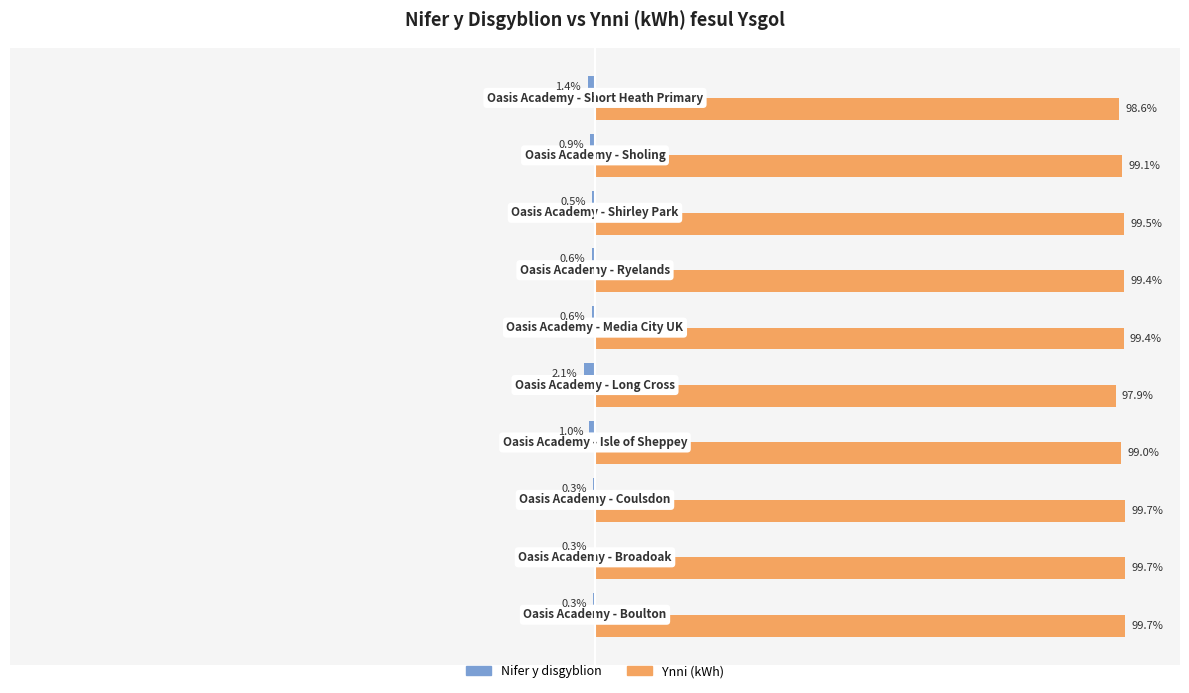

Which series has the largest total across all categories?

Ynni (kWh)